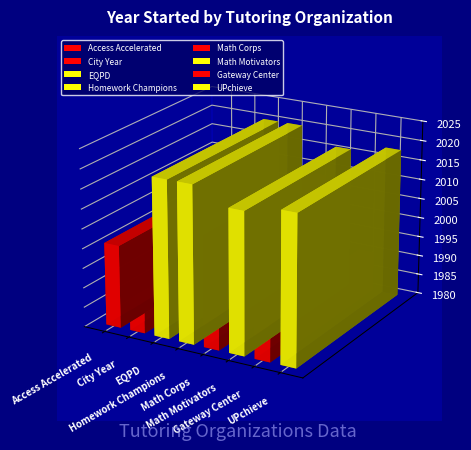

What position from the left is Math Motivators?

6